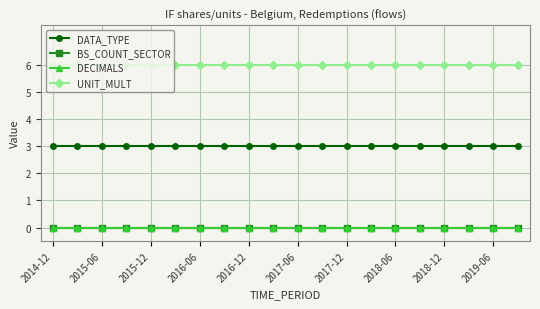

Reading right to left, extract all data points from this chart.

DATA_TYPE: 3	3	3	3	3	3	3	3	3	3	3	3	3	3	3	3	3	3	3	3
BS_COUNT_SECTOR: 0	0	0	0	0	0	0	0	0	0	0	0	0	0	0	0	0	0	0	0
DECIMALS: 0	0	0	0	0	0	0	0	0	0	0	0	0	0	0	0	0	0	0	0
UNIT_MULT: 6	6	6	6	6	6	6	6	6	6	6	6	6	6	6	6	6	6	6	6